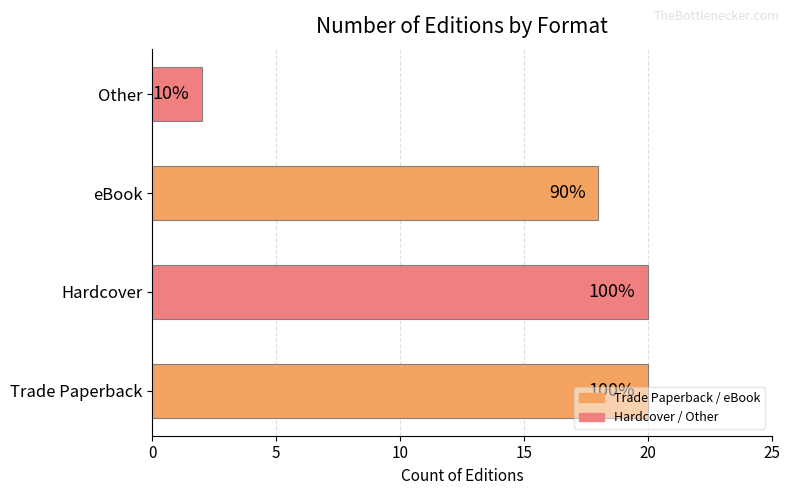

How many bars are there in total?

4